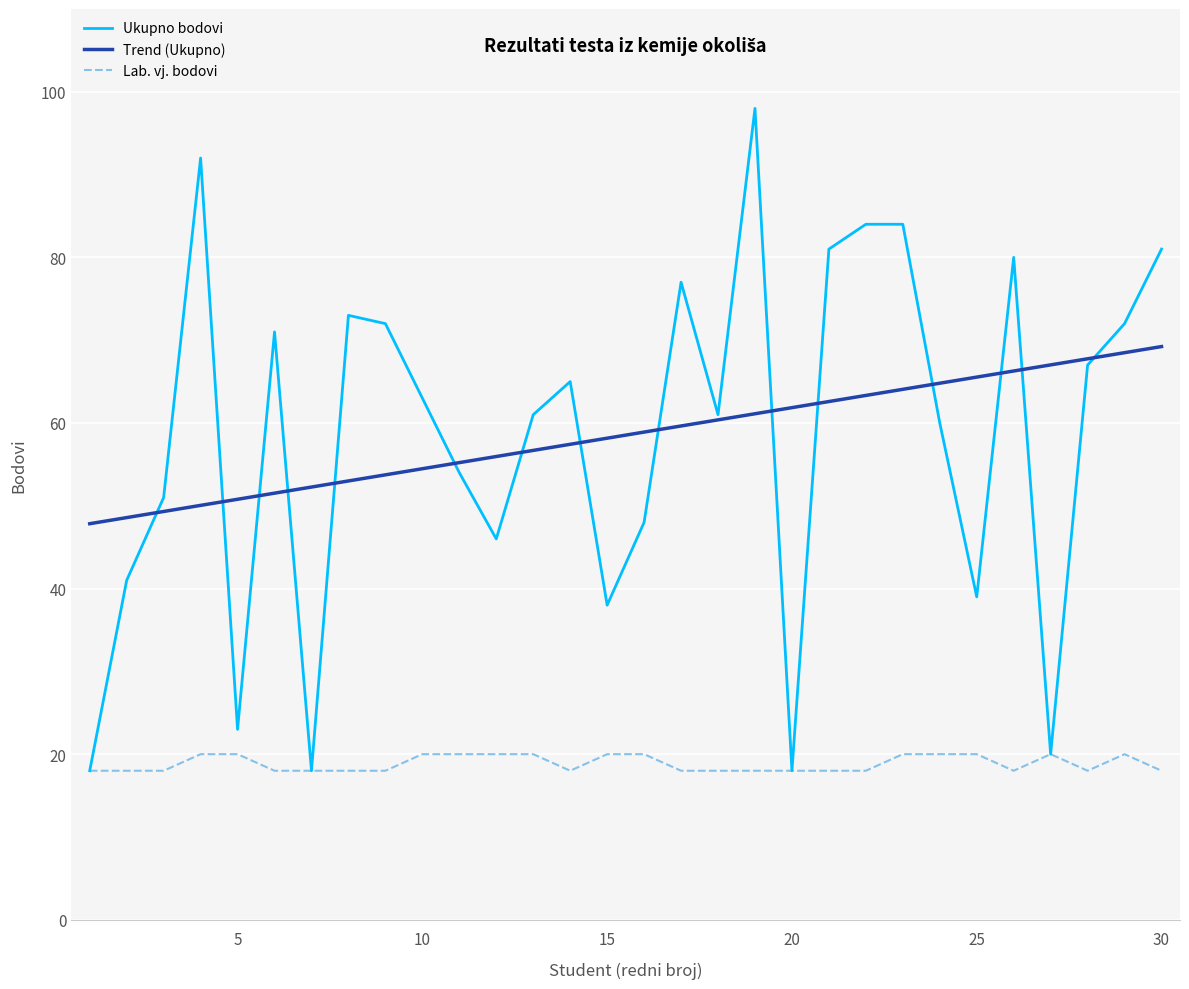

Which category has the highest value across all series?

19